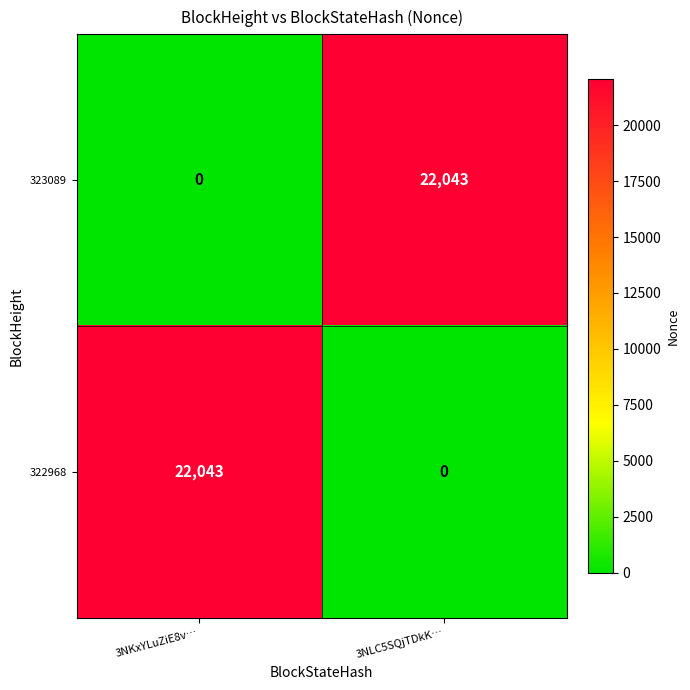

What is the total value across all series at 3NKxYLuZiE8v…?

22043